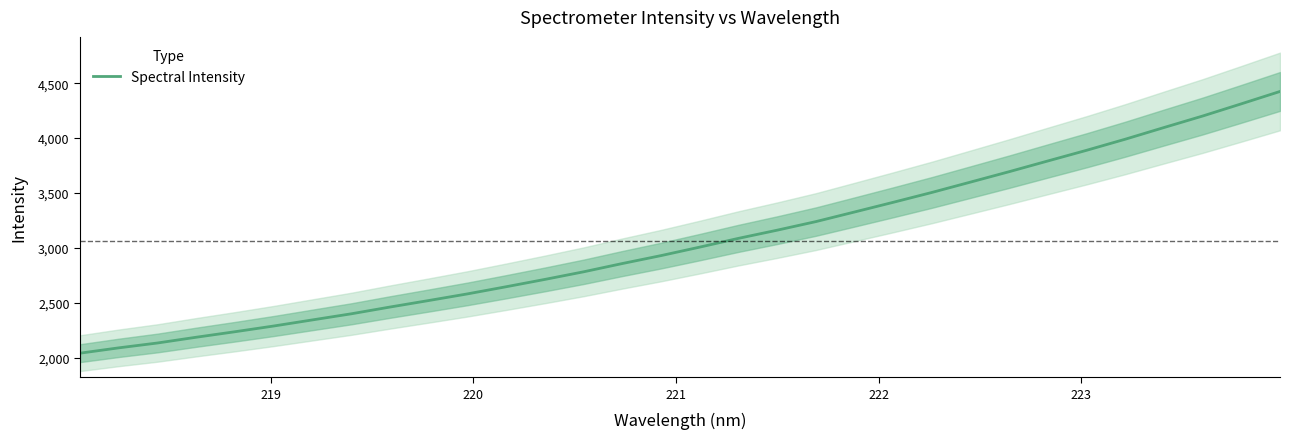

What is the lowest value of the Spectral Intensity series?

2039.9